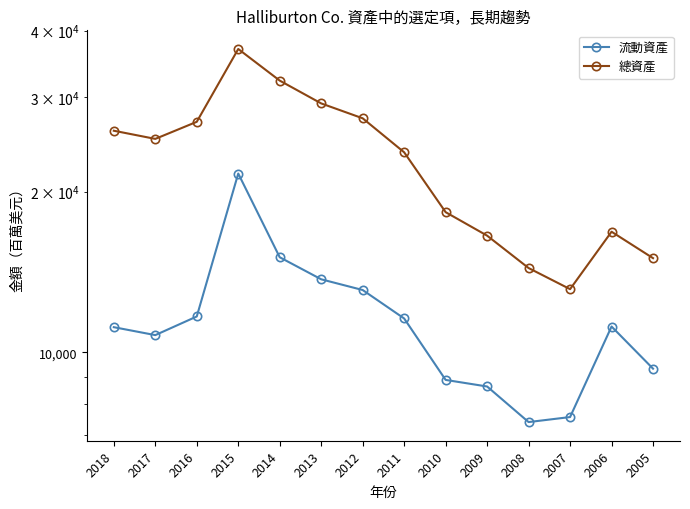

What is the difference between the 流動資產 values at 2007 and 2008?

162